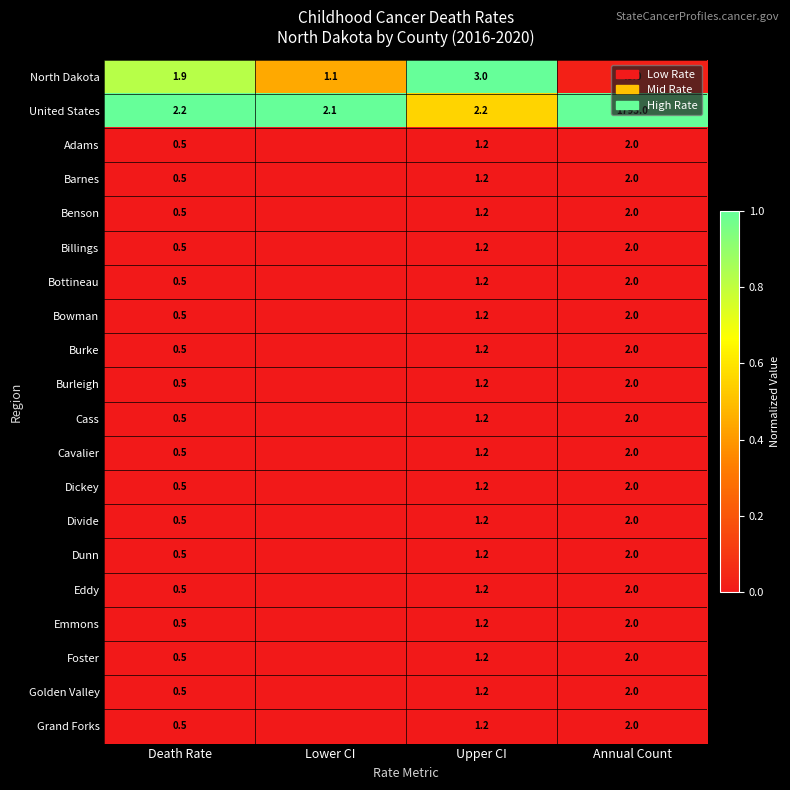

What is the difference between the Divide values at Upper CI and Death Rate?

0.7